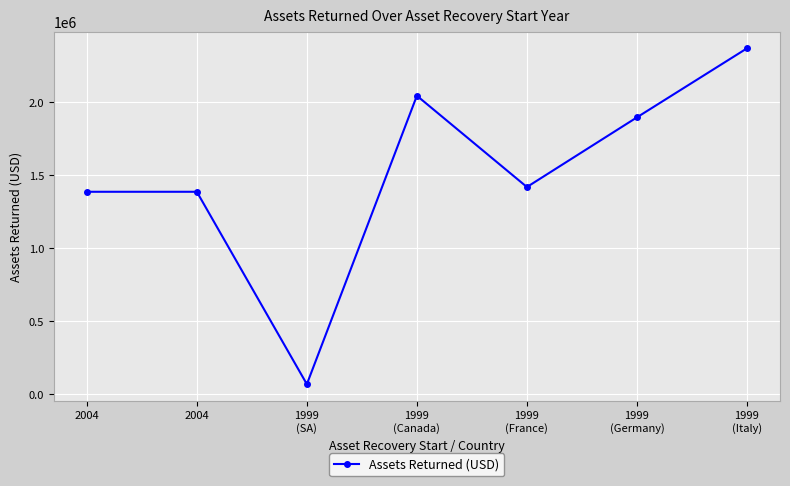

Does the chart have visible grid lines?

Yes